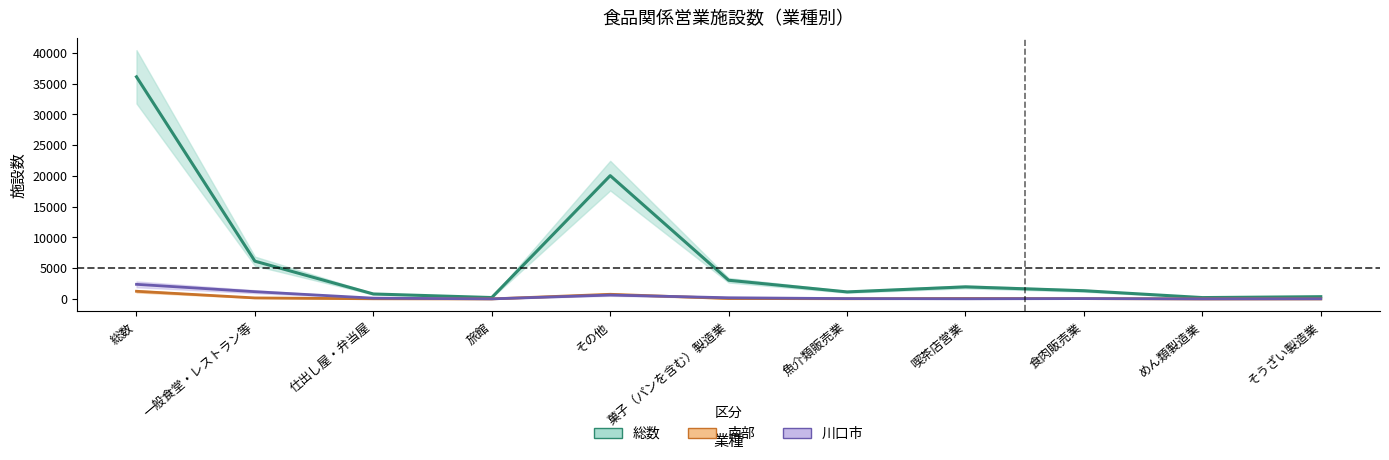

What is the sum of the 川口市 values at 仕出し屋・弁当屋 and 旅館?

142